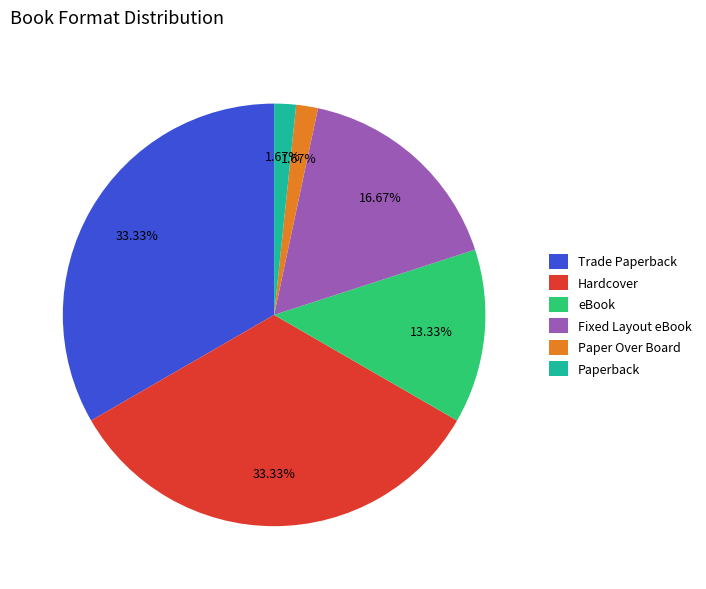

The Fixed Layout eBook slice represents 29% of the pie. True or false?

False